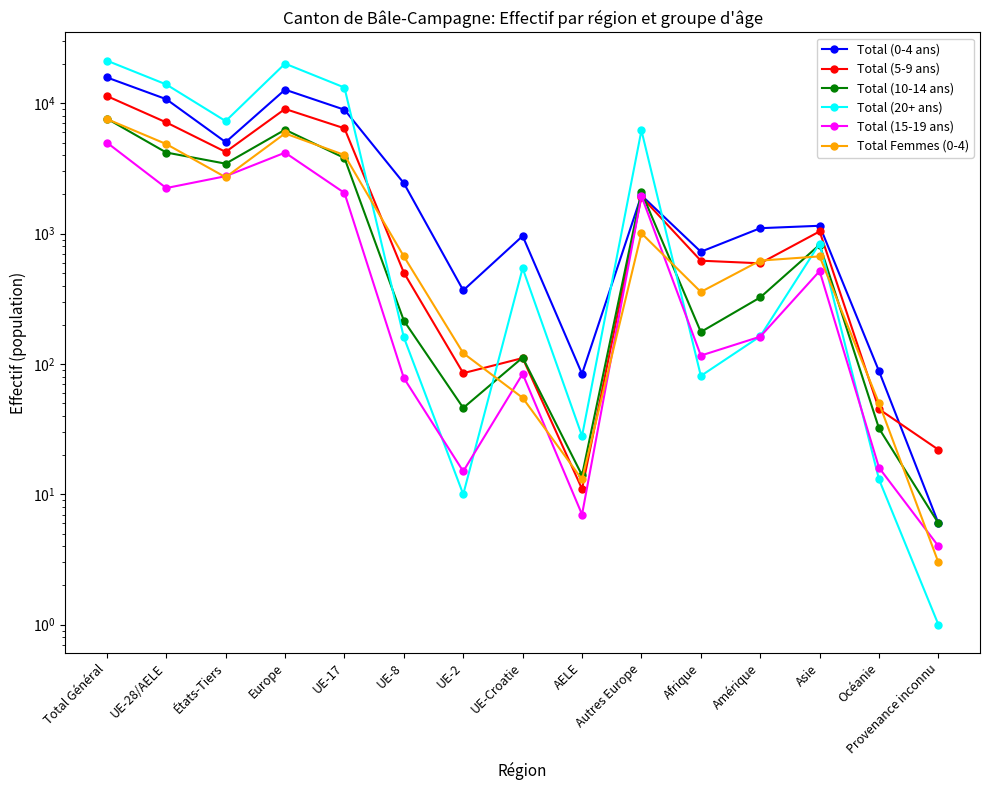

True or false: Total (10-14 ans) has more than 1 points higher than both neighbors.

True